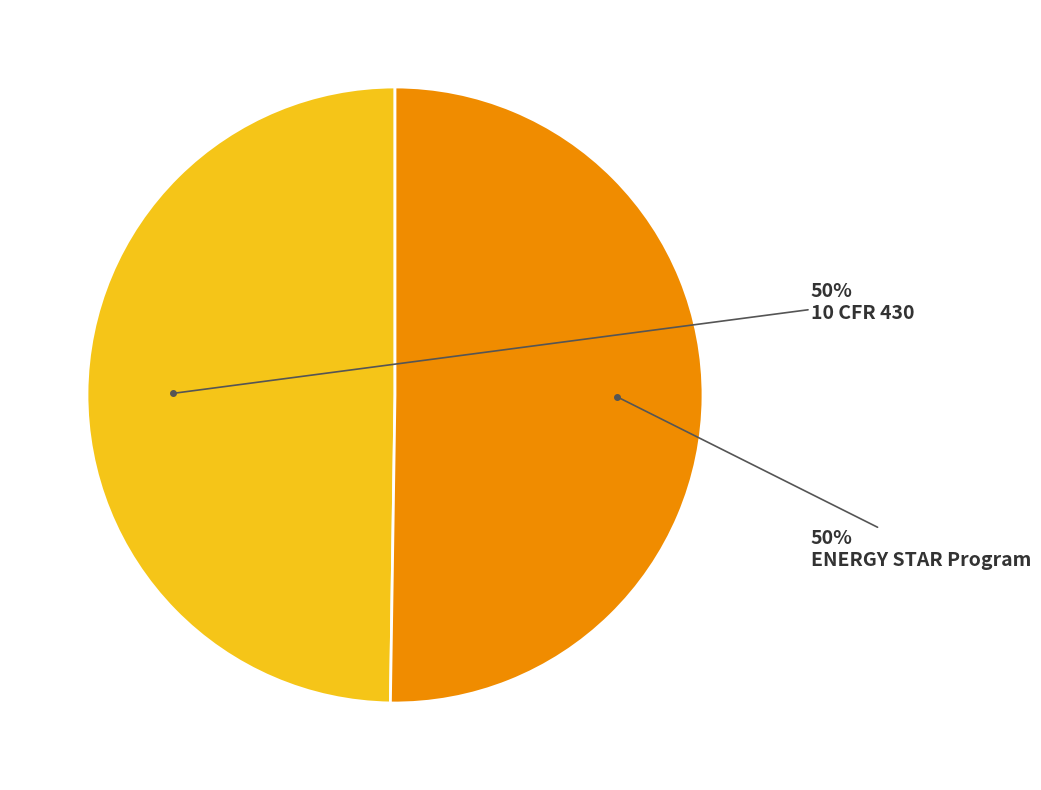

To the nearest percent, what is the average slice percentage?

50%